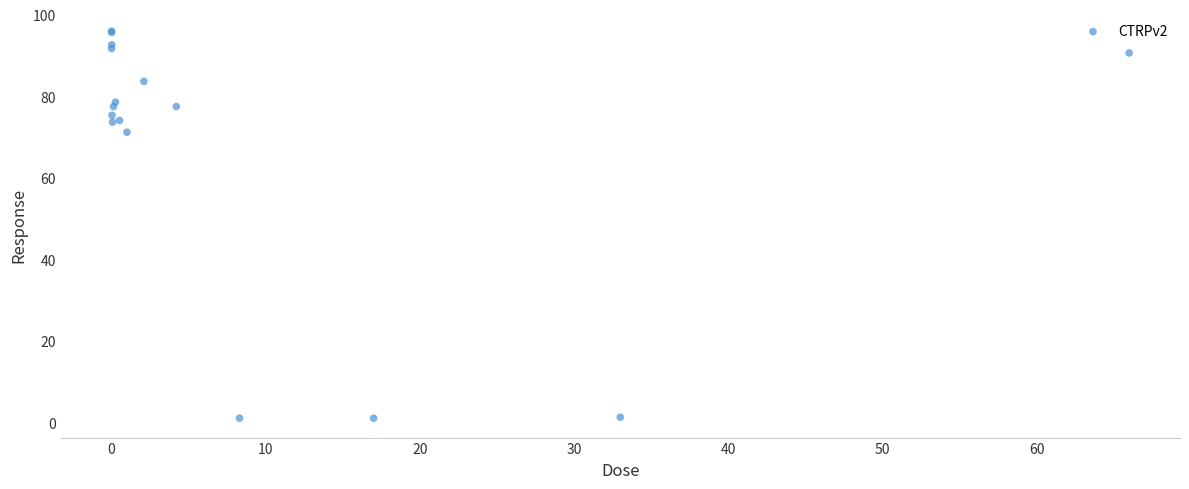

What Y value in the scatter plot is closest to 48?

71.2